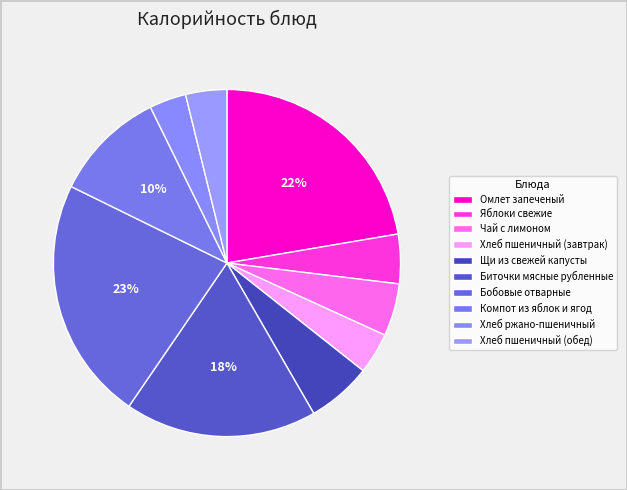

Which slice is the largest?

Бобовые отварные